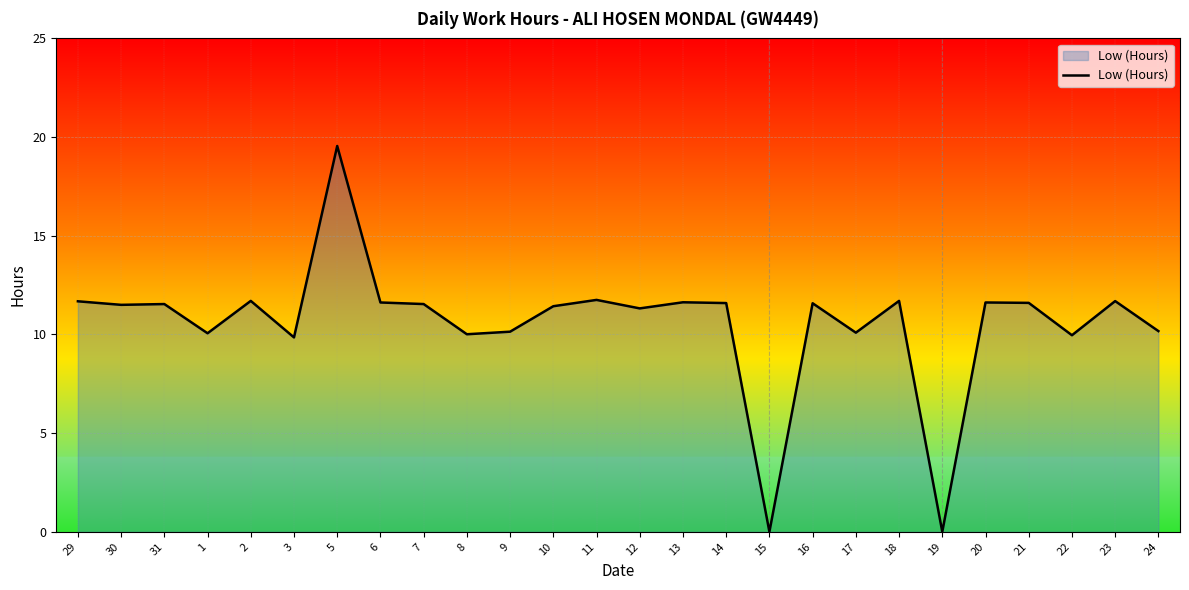

What is the sum of all values?

275.3